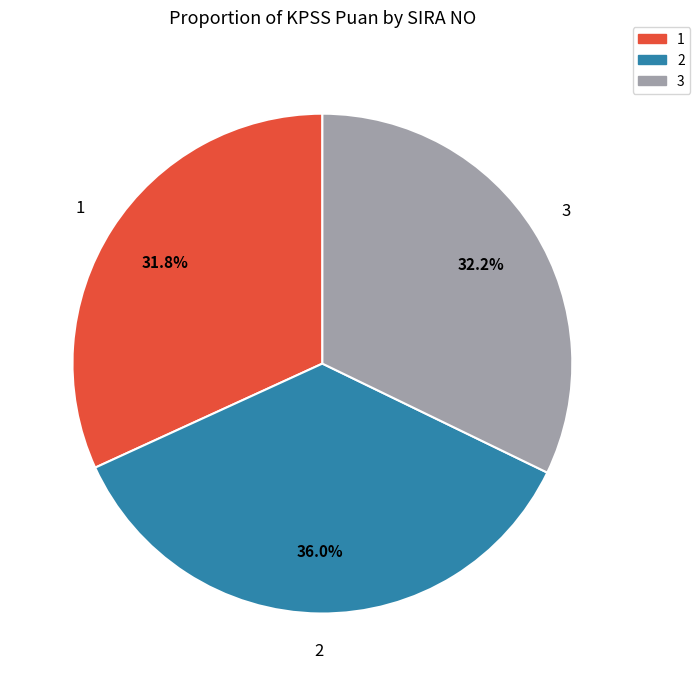

Does 3 represent more than half of the total?

No